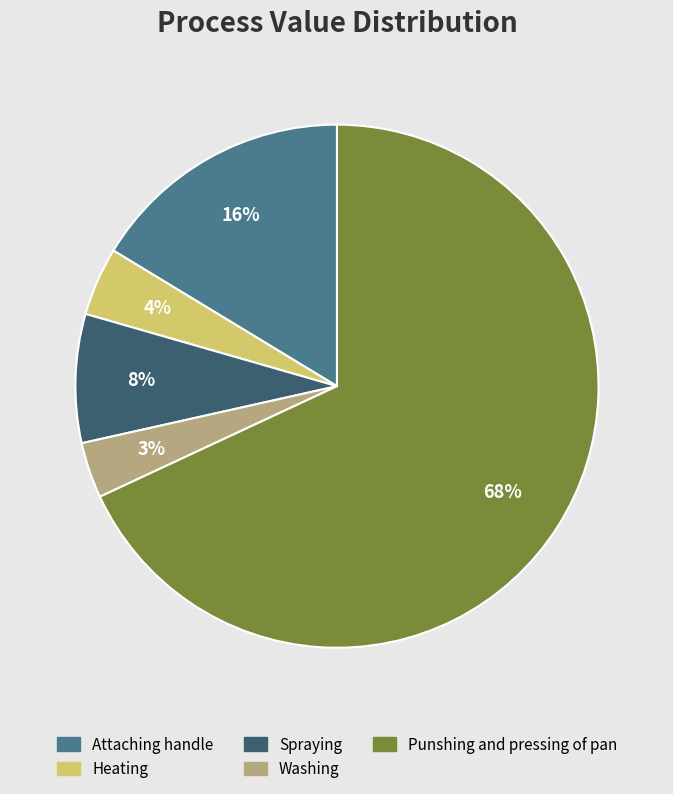

Does any single category account for the majority?

Yes